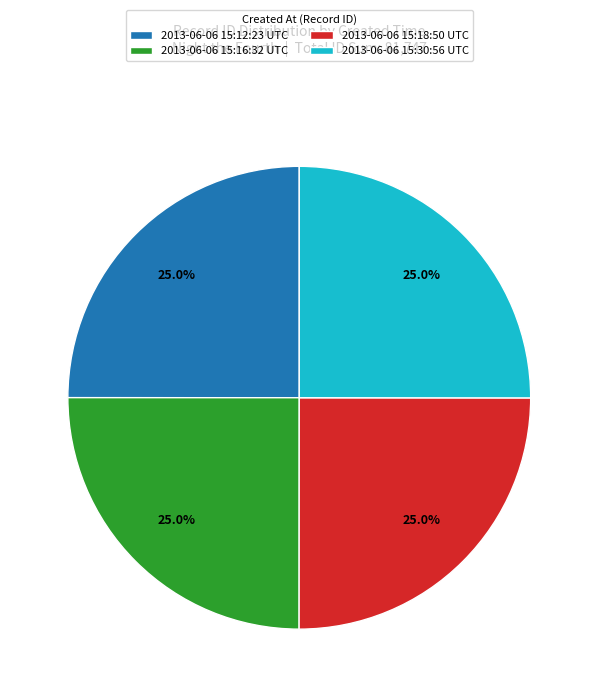

How many segments does this pie chart have?

4